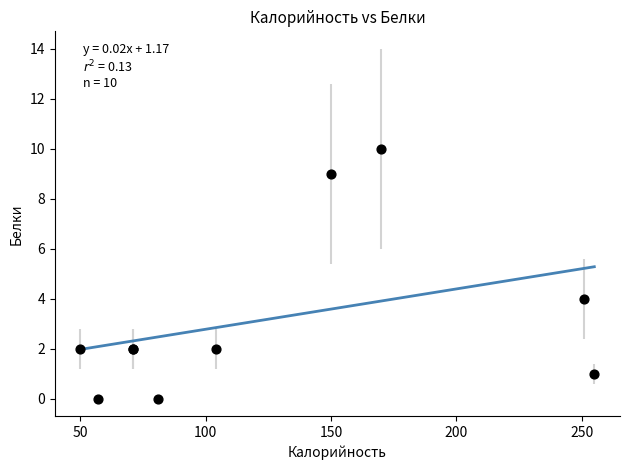

What Y value in the scatter plot is closest to 5?

4